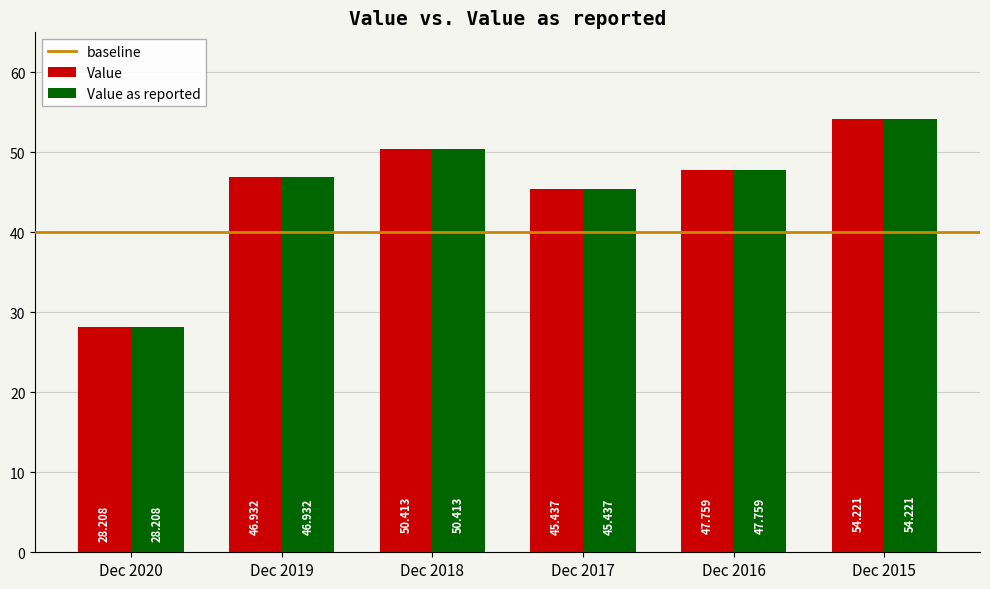

Reading left to right, list all the values displayed in this chart.

Value: 28.2	46.9	50.4	45.4	47.8	54.2
Value as reported: 28.2	46.9	50.4	45.4	47.8	54.2